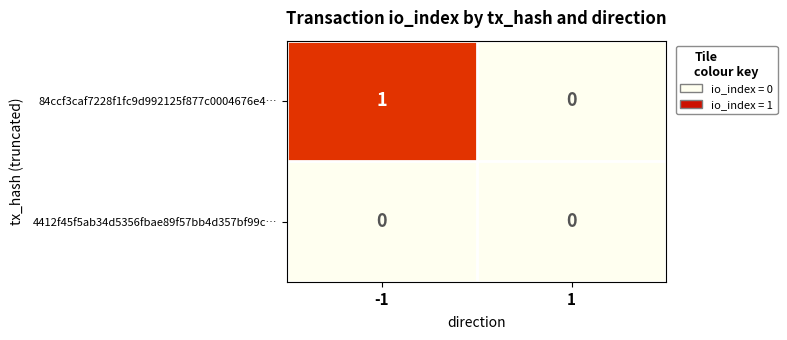

Reading right to left, what are all the values shown in this chart?

84ccf3caf7228f1fc9d992125f877c0004676e4…: 1=0	-1=1
4412f45f5ab34d5356fbae89f57bb4d357bf99c…: 1=0	-1=0